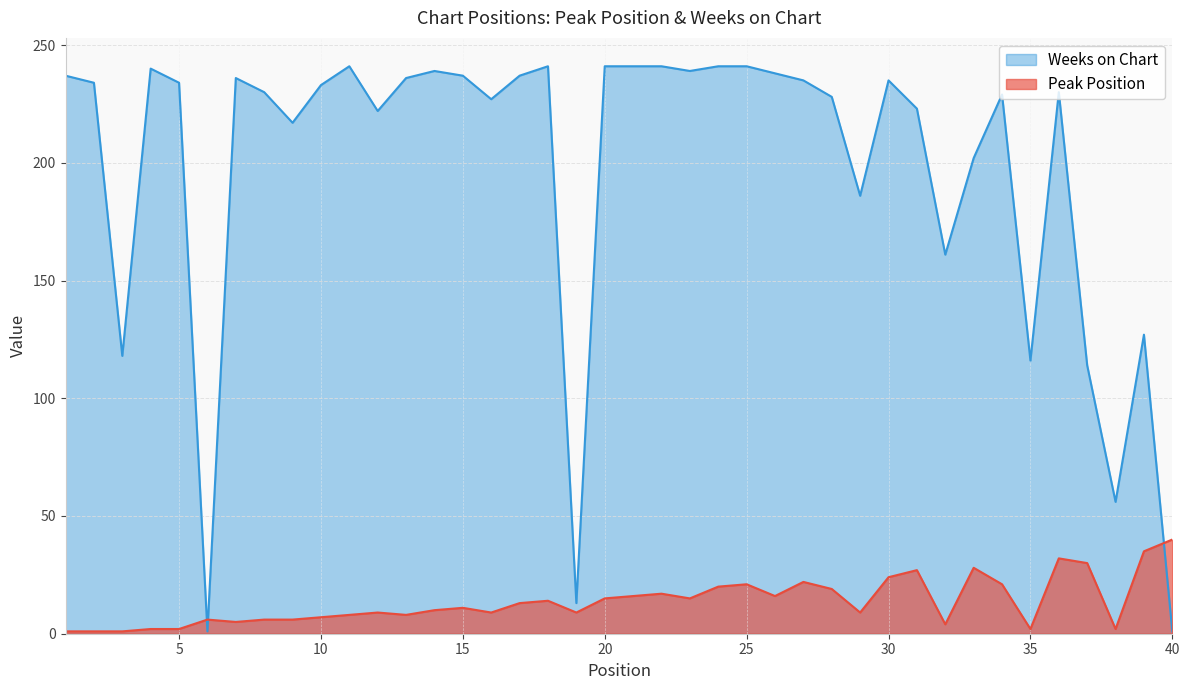

What is the value of the Weeks on Chart point at the 33rd from the left?

202